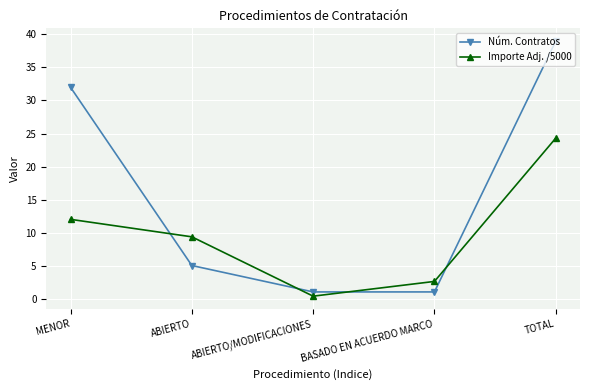

What are all the series names shown in the legend?

Núm. Contratos, Importe Adj. /5000